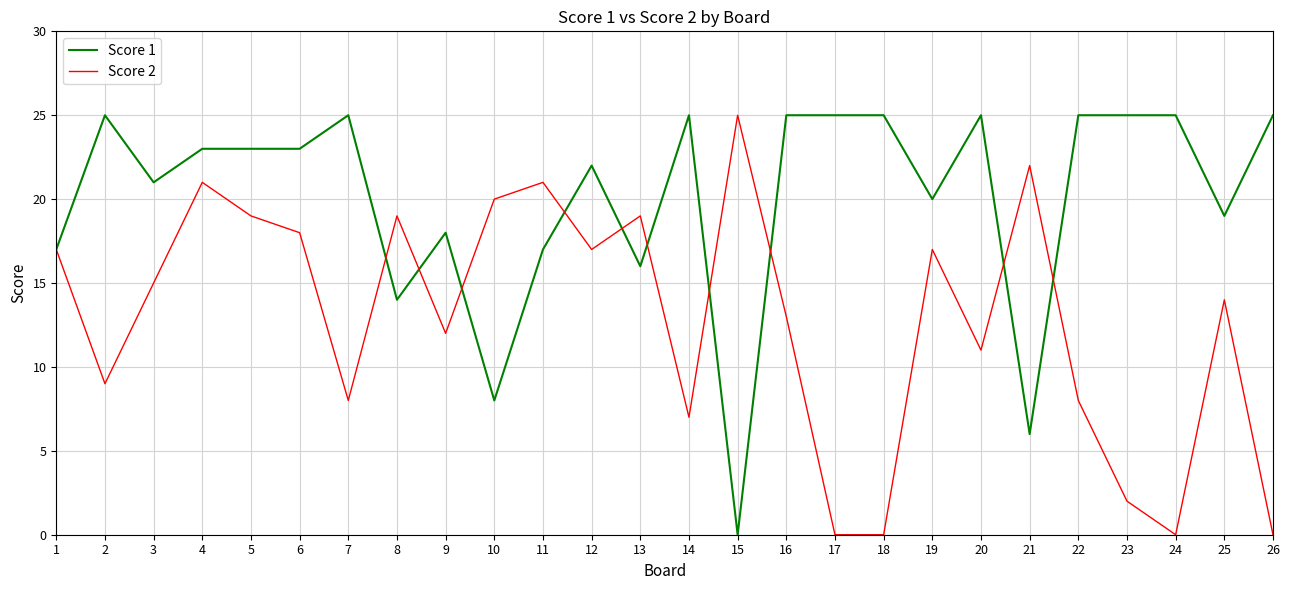

At which label is Score 1 closest to 12?

8